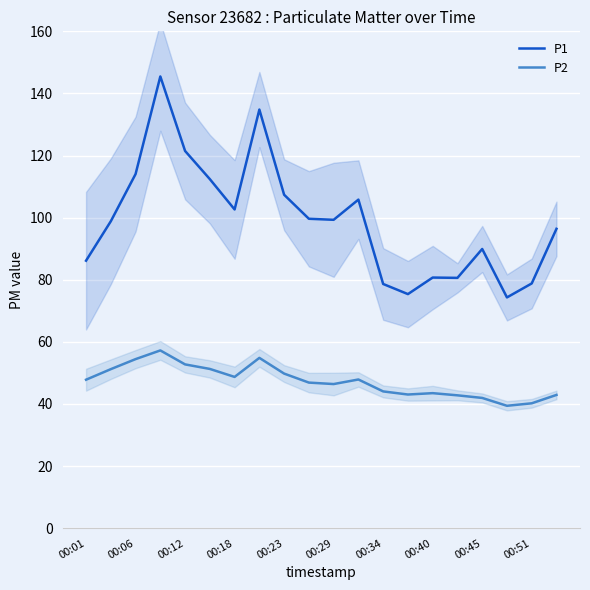

True or false: P1 has a value of 36.3 at 00:45.

False